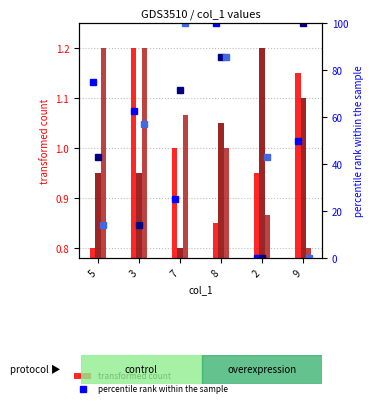

Is the value of col_4 (transformed count) at 8 greater than the value of col_7 (percentile rank) at 8?

No